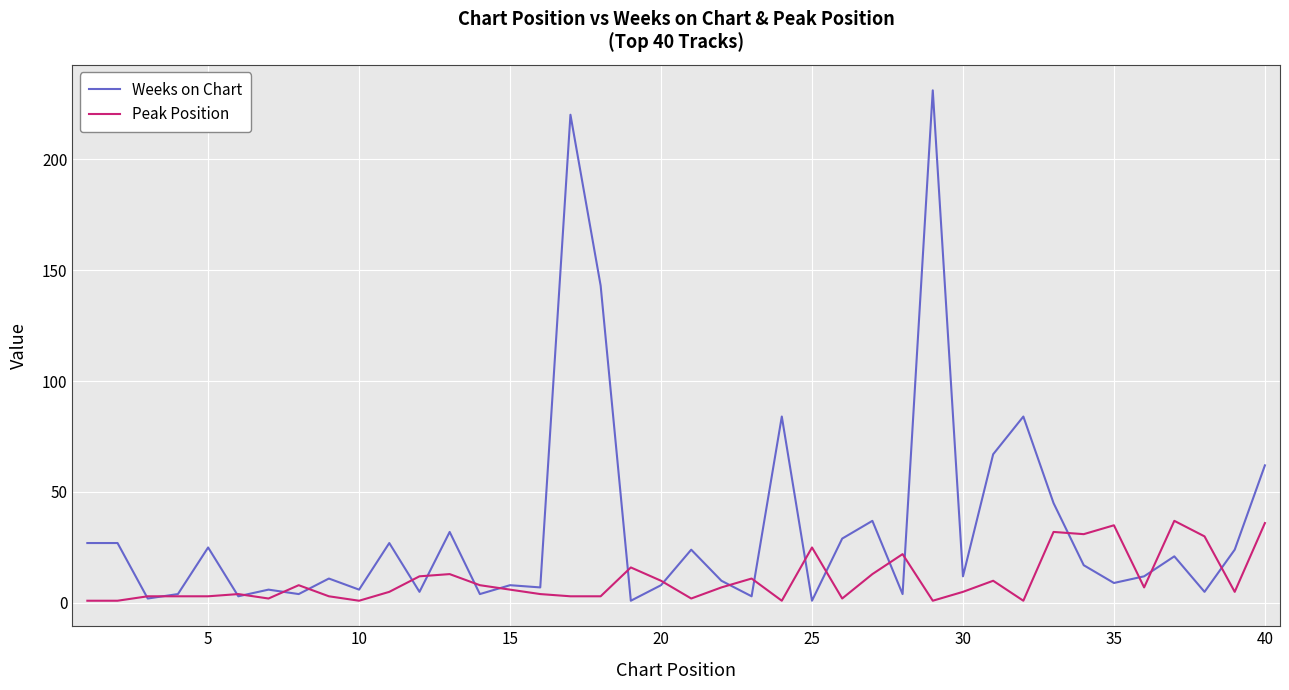

How many series are shown in this chart?

2